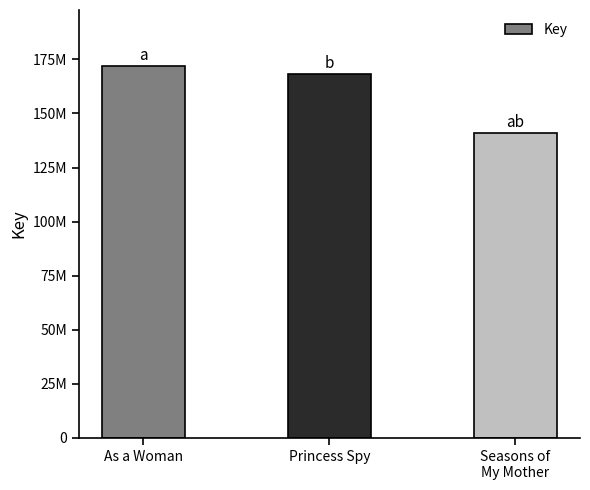

Does the chart contain any negative values?

No